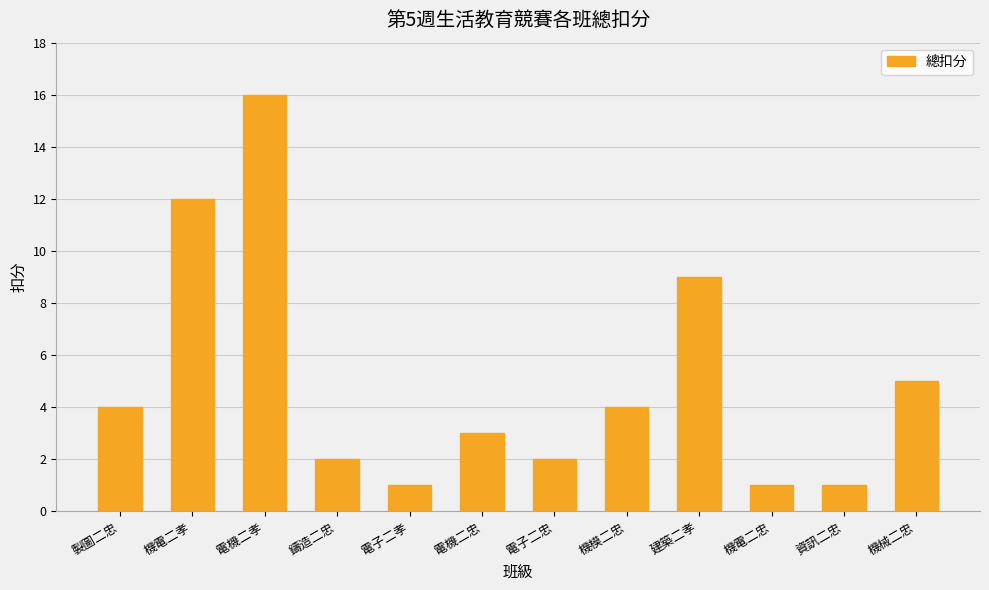

Does the chart contain stacked bars?

No